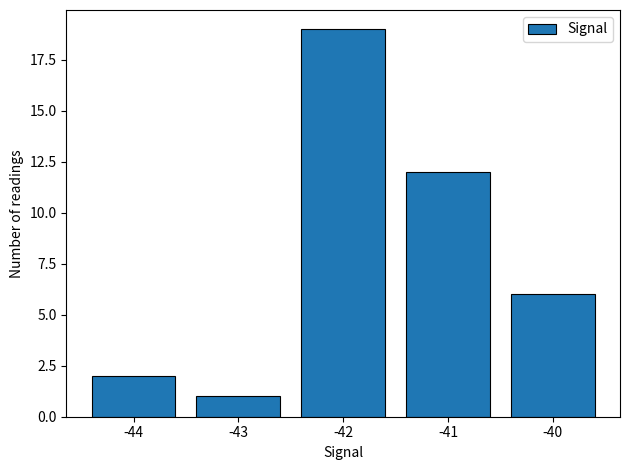

Which category has the highest value across all series?

-42